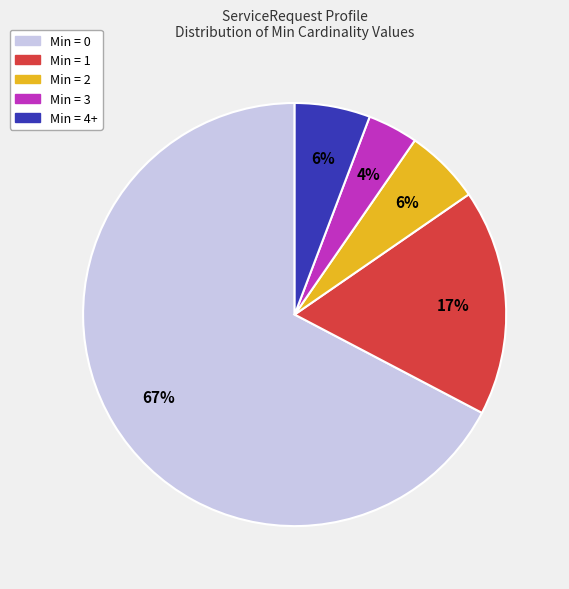

How many slices are in this pie chart?

5